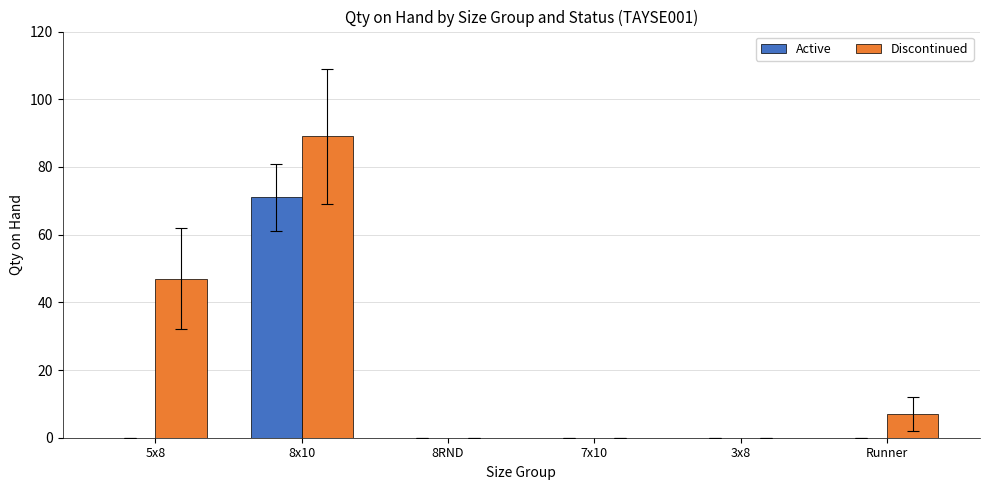

How many groups of bars are there?

6